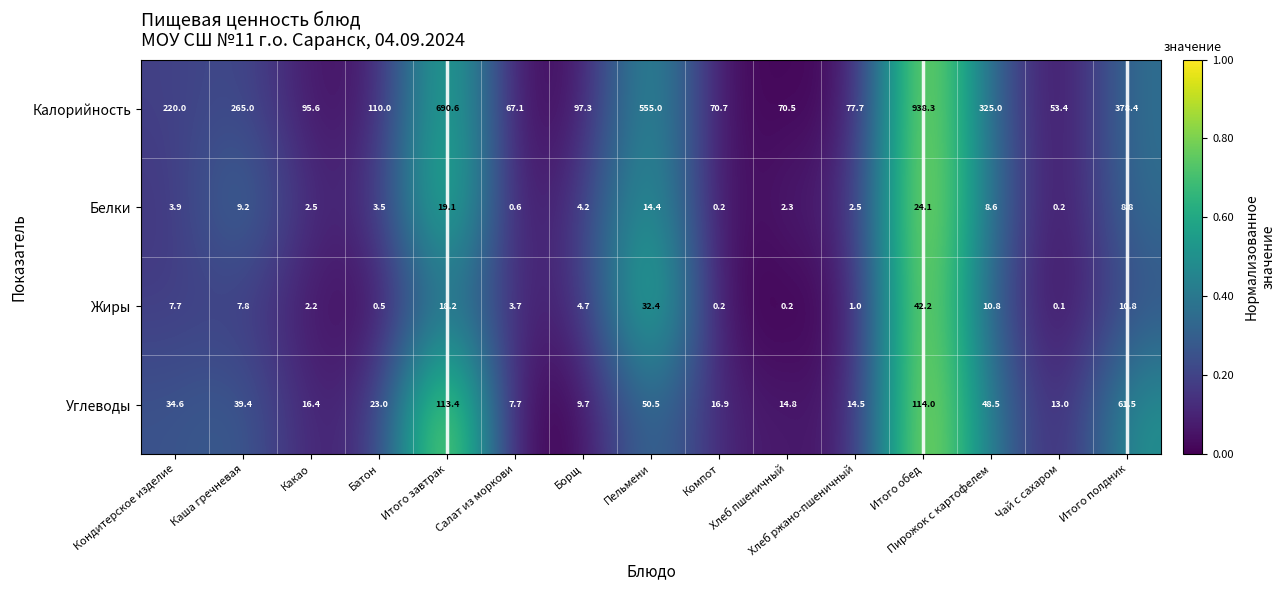

What is the difference between the maximum and second lowest values in the Углеводы series?

104.3